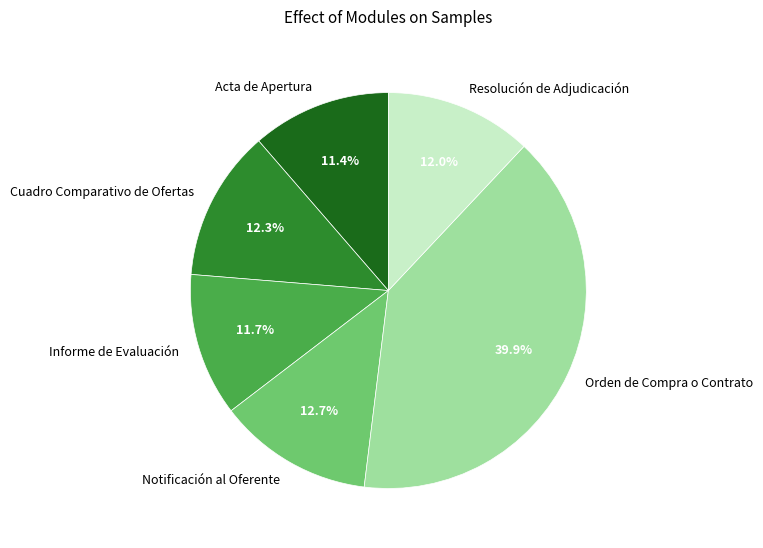

What is the largest slice in the pie chart?

Orden de Compra o Contrato